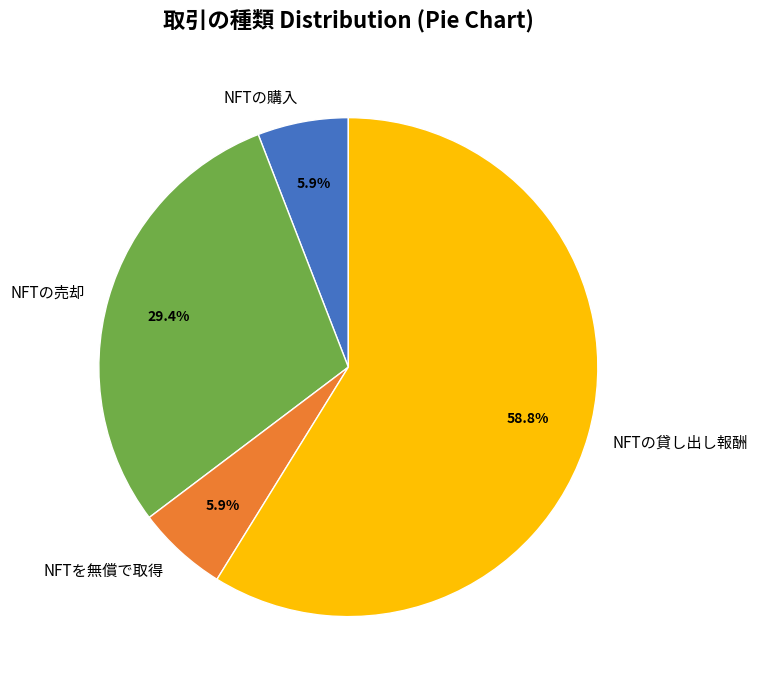

Combined, what portion of the pie is NFTを無償で取得 and NFTの貸し出し報酬?

64.7%